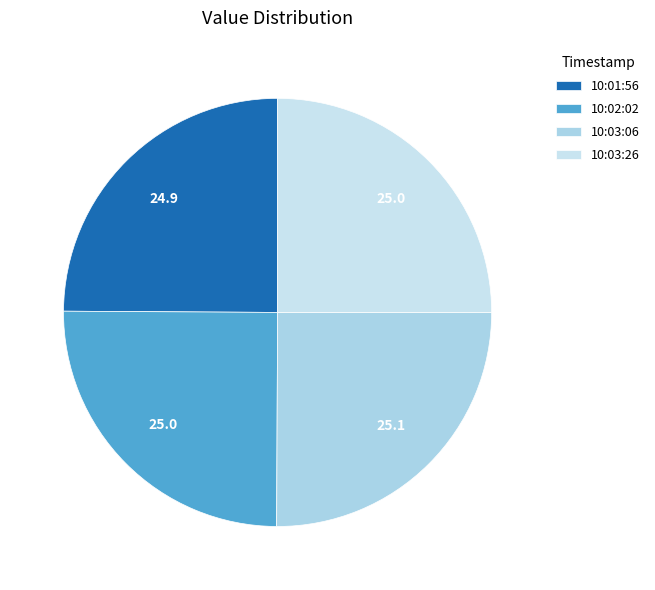

Does any single category account for the majority?

No